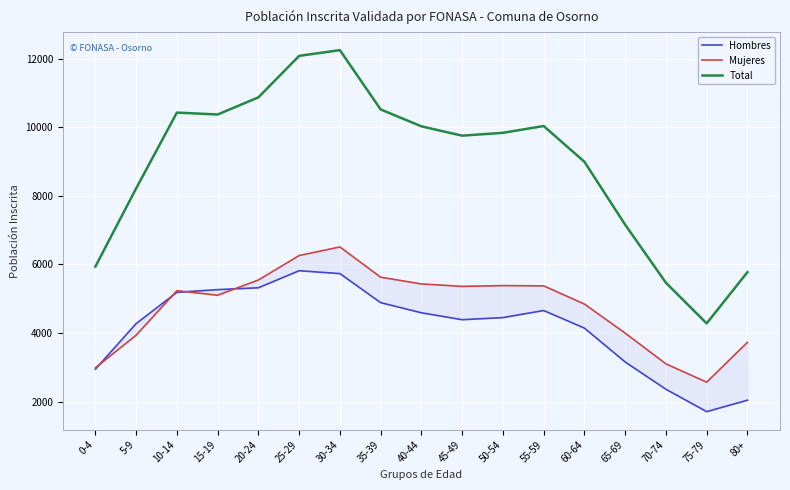

What is the sum of the Mujeres values at 80+ and 60-64?

8577